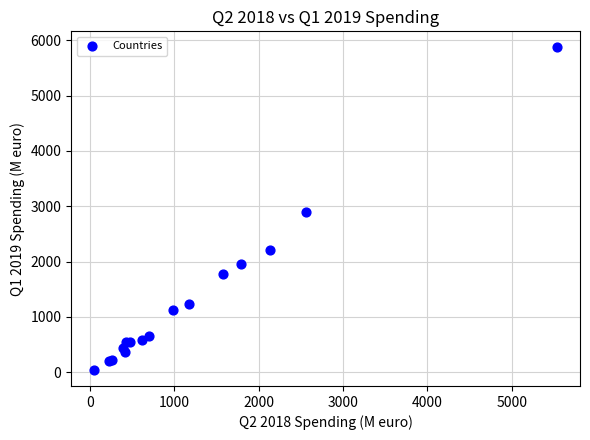

What Y value in the scatter plot is closest to 2956?

2890.4